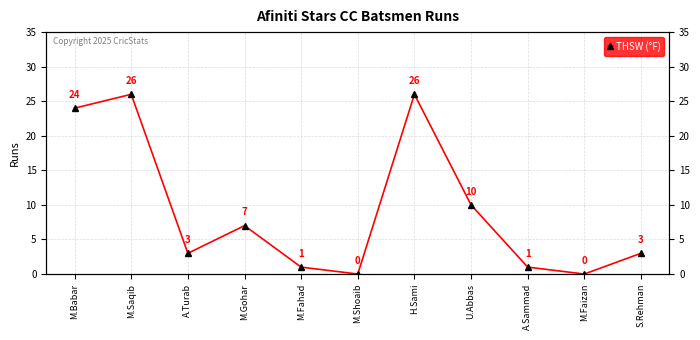

What is the label of the 5th point from the left?

M.Fahad